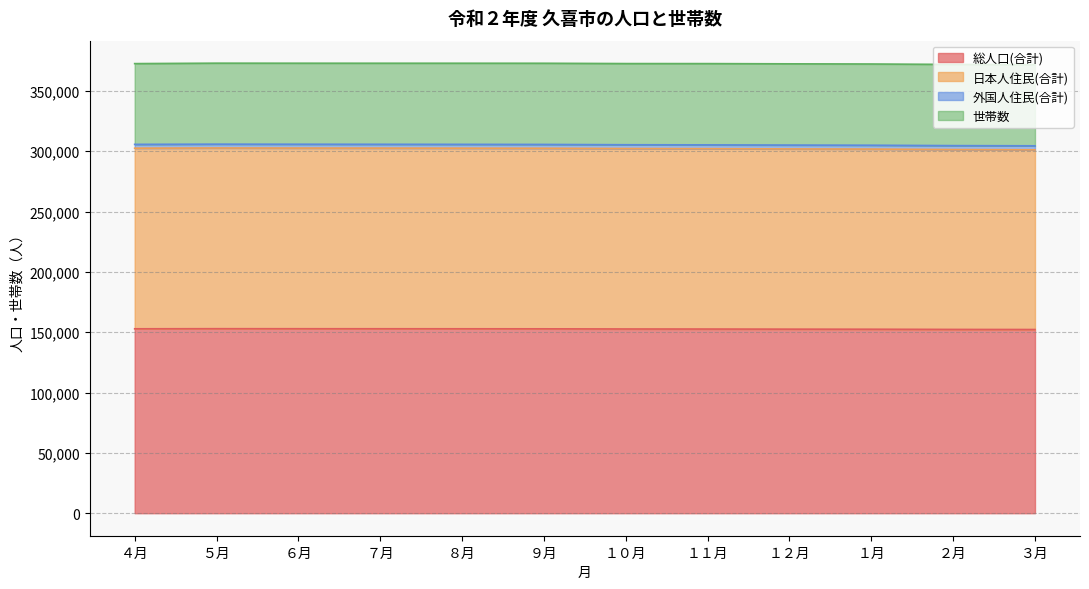

True or false: 日本人住民(合計) has a value of 444544 at ８月.

False